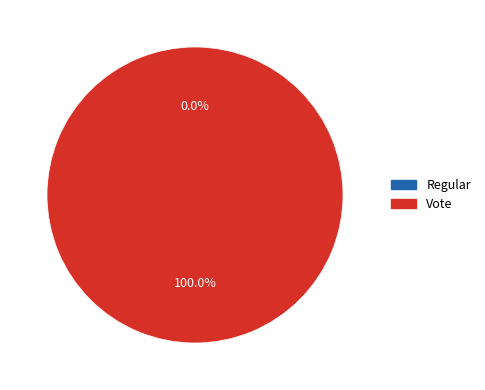

To the nearest percent, what is the difference between the largest and smallest slice percentages?

100%